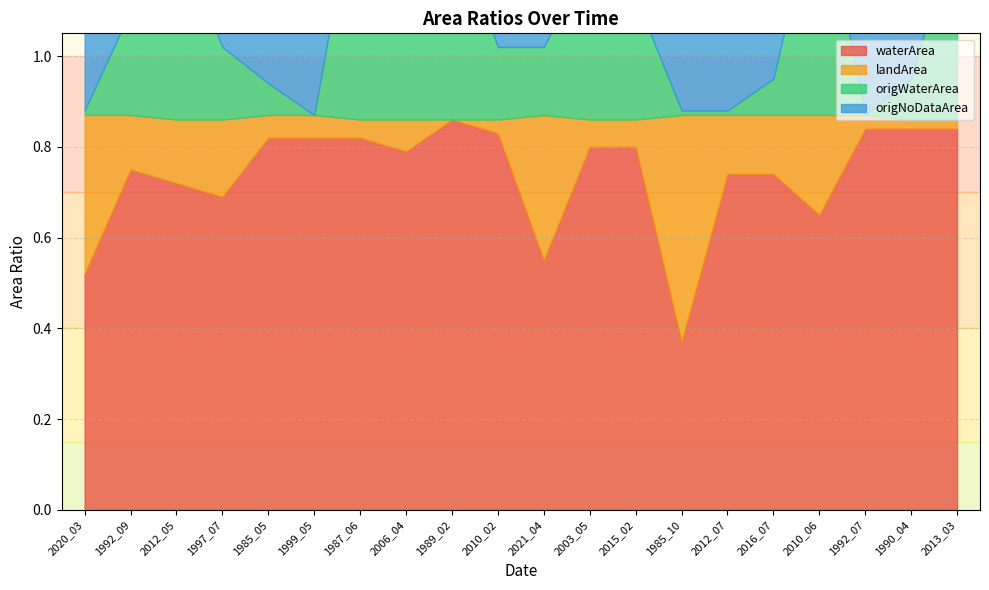

Between 2020_03 and 1992_07, which series saw the biggest shift?

waterArea